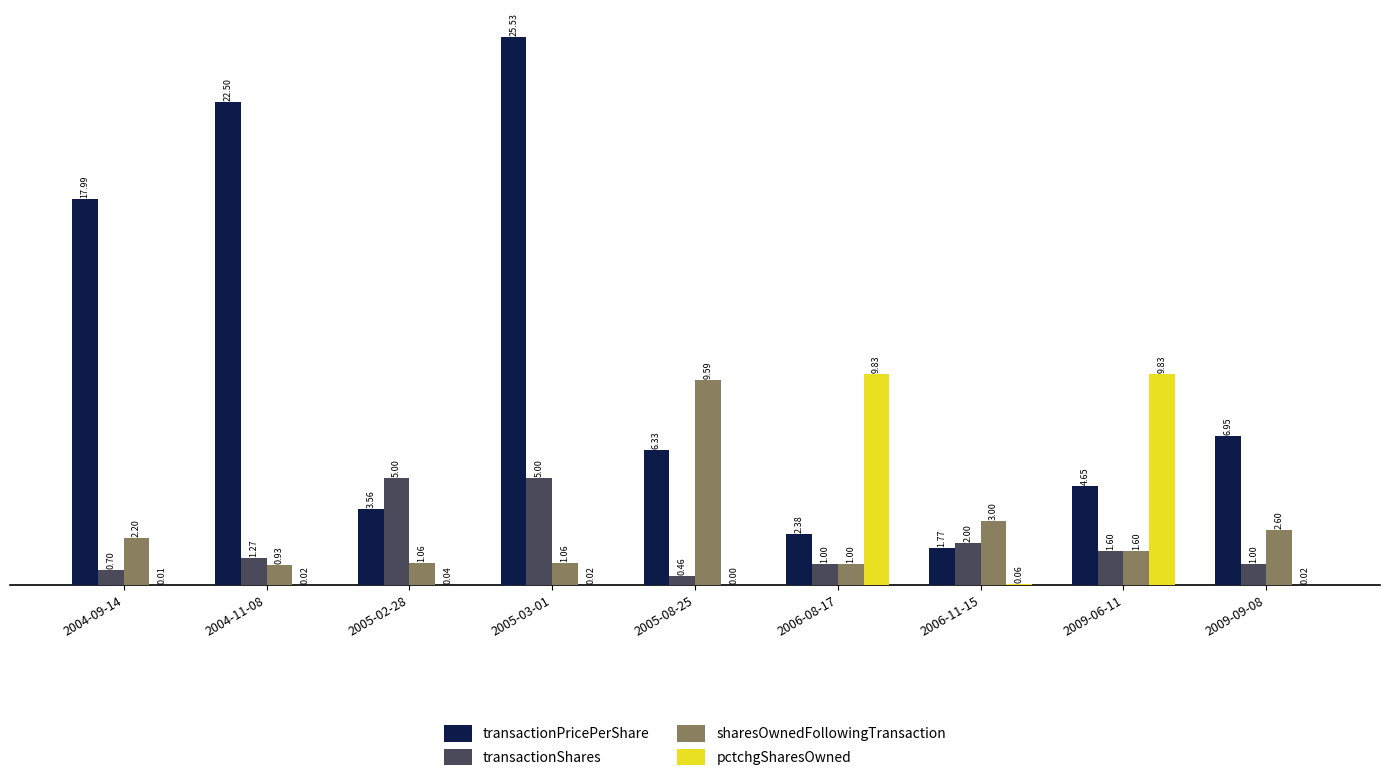

Is the value of transactionShares at 2006-11-15 greater than the value of pctchgSharesOwned at 2005-03-01?

Yes